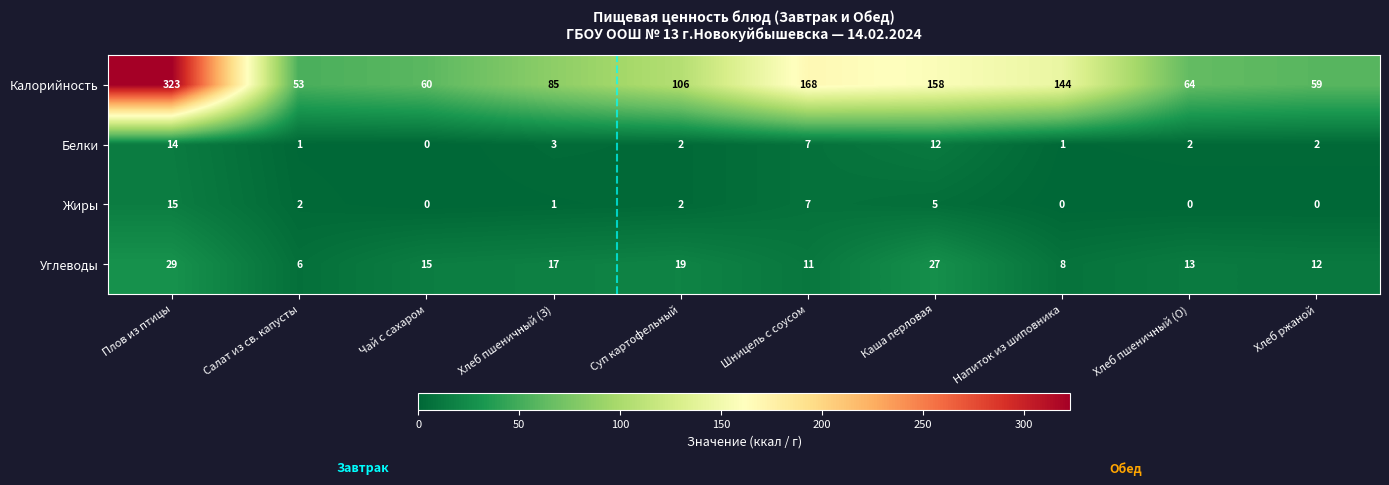

What is the maximum value shown in the chart?

323